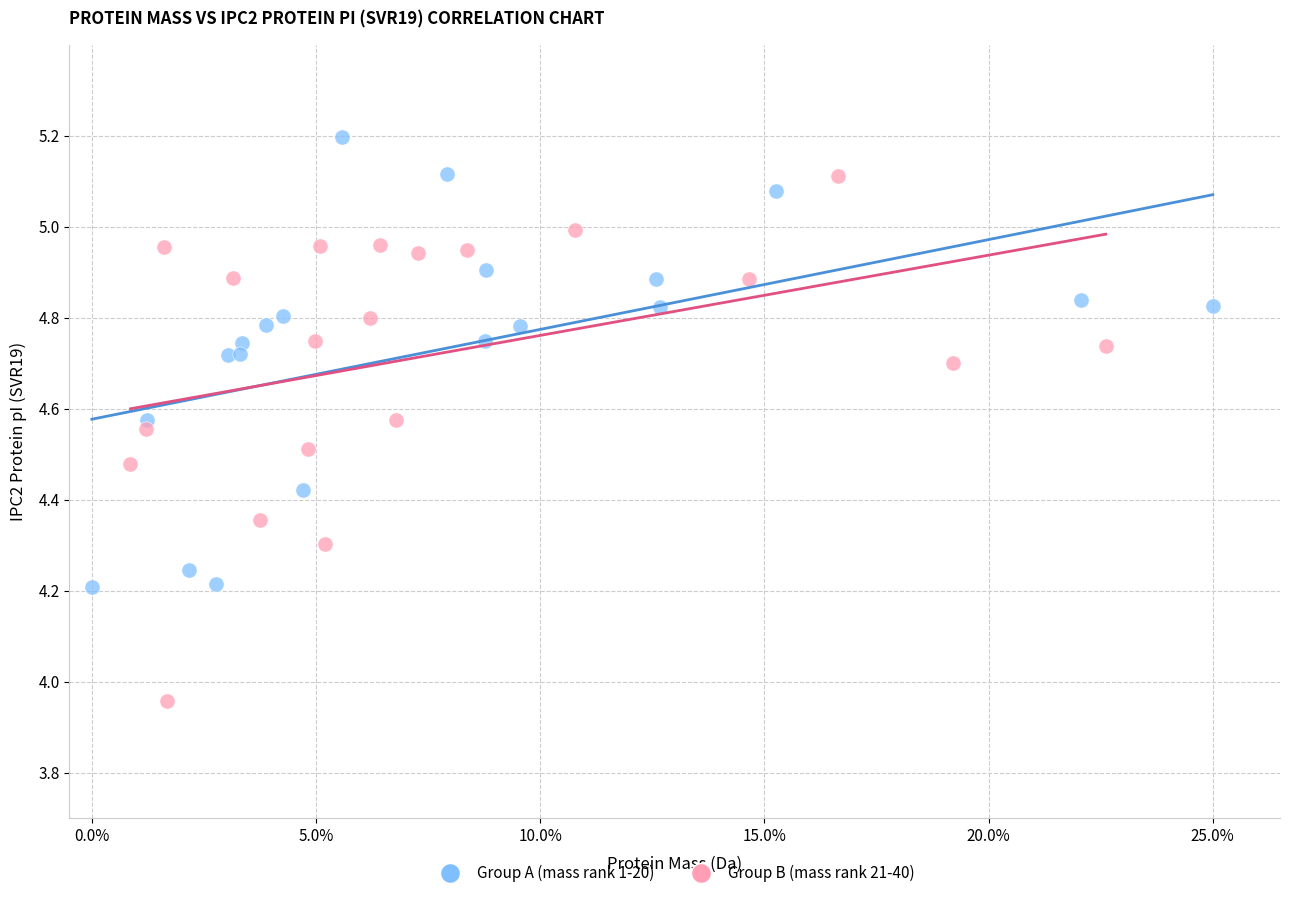

Which series has the largest Y range (max minus min)?

Group B (mass rank 21-40)